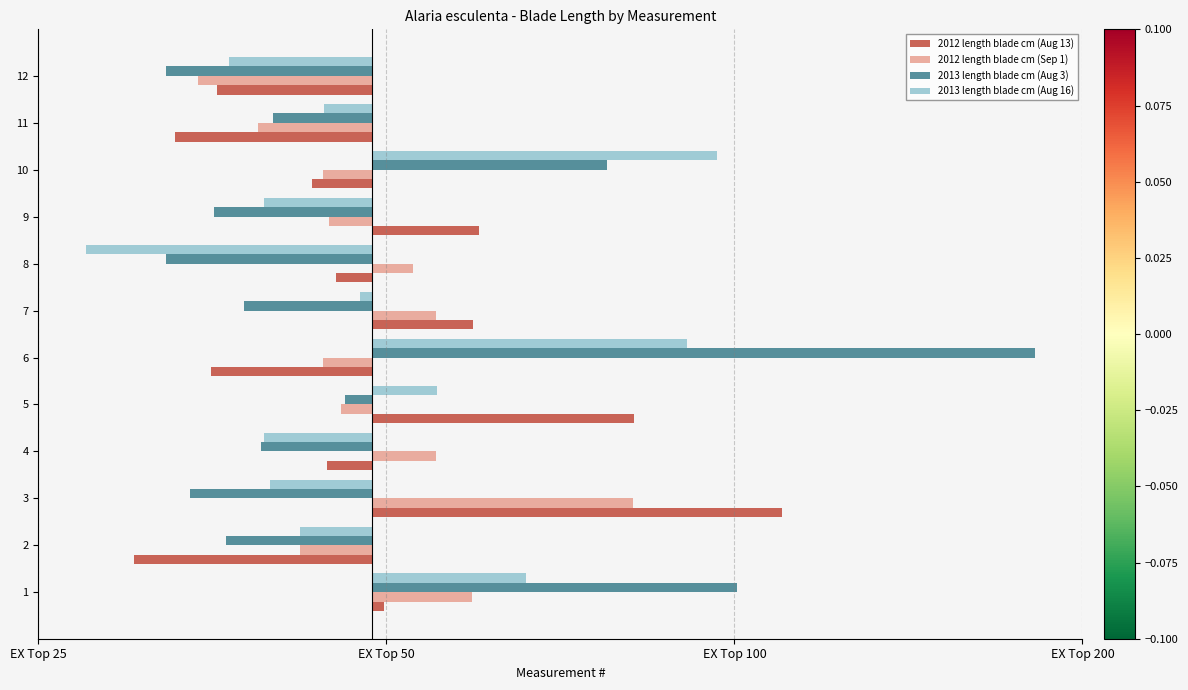

Which series changed the most between 5 and 8?

2013 length blade cm (Aug 16)